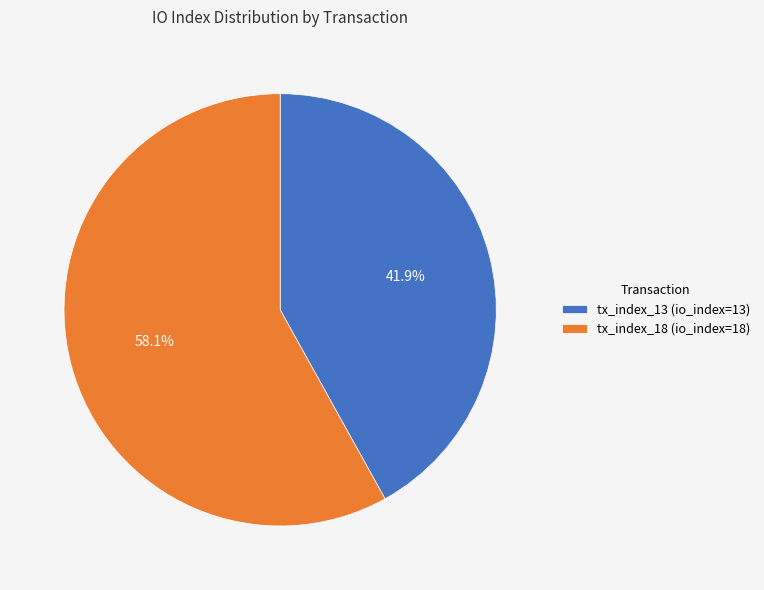

To the nearest percent, what is the average slice percentage?

50%